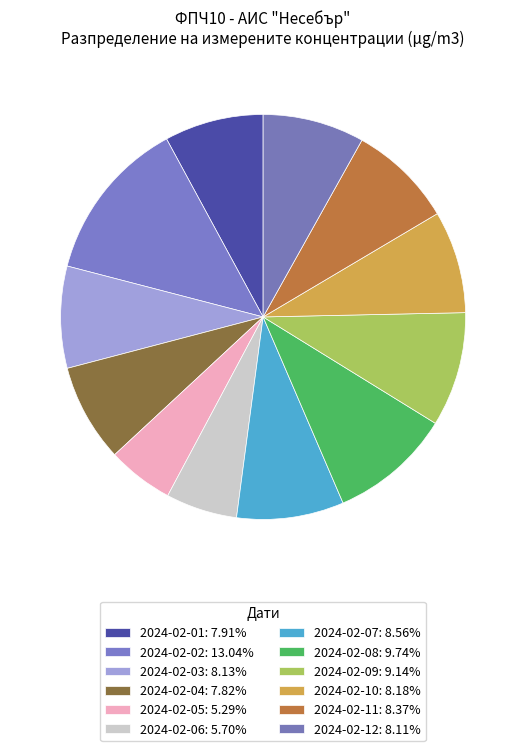

How many segments does this pie chart have?

12